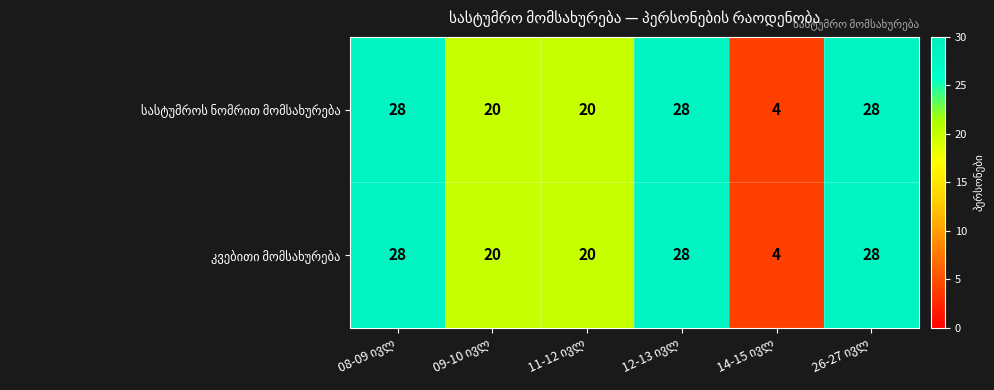

What is the minimum value shown in the chart?

4